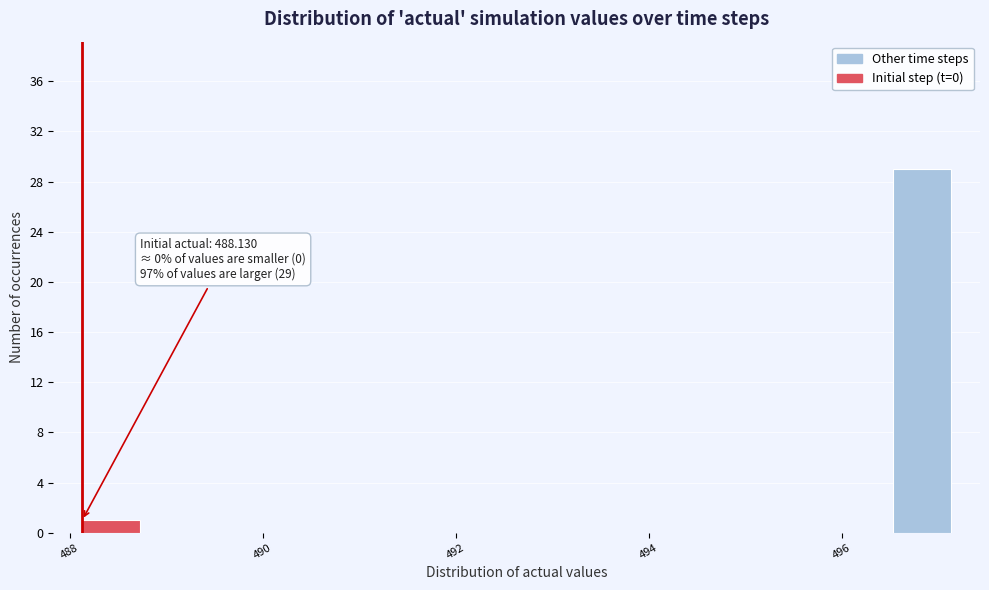

Read against the x-axis, roughly where is the centre of the tallest bar?

496.8